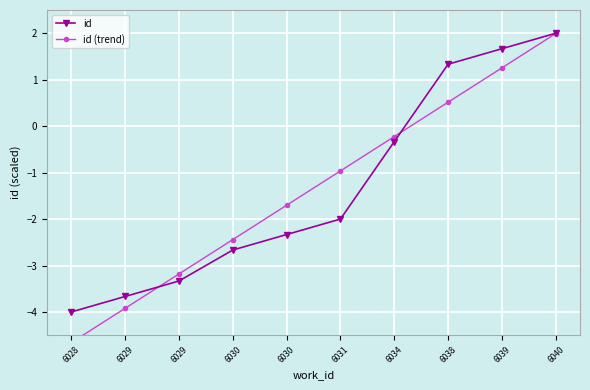

At which category is the sum across all series the highest?

6040